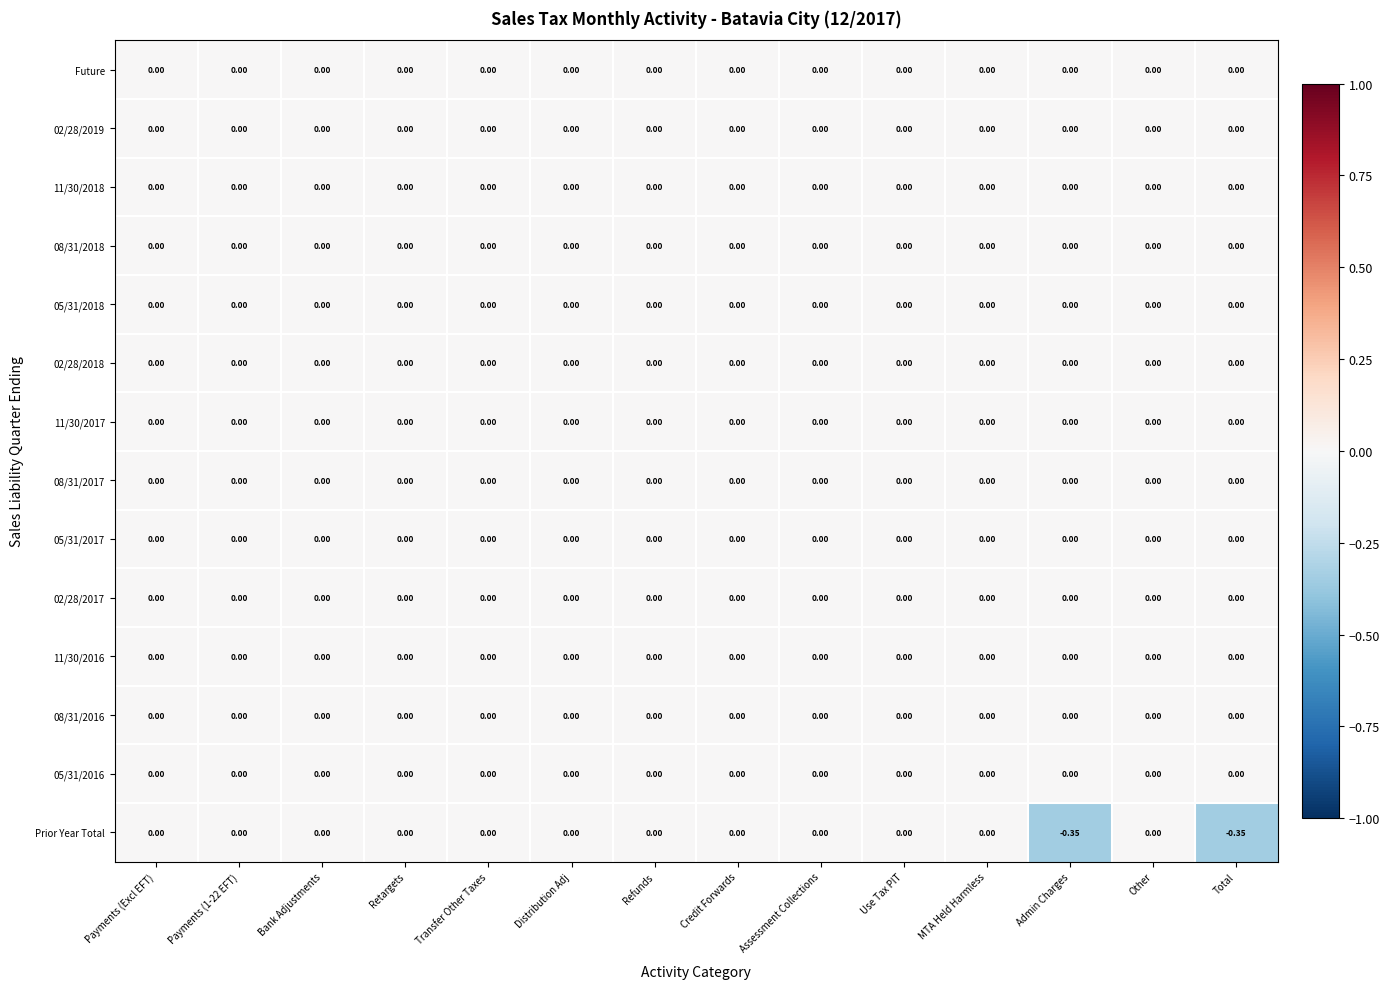

Which series has the widest spread of values?

Prior Year Total